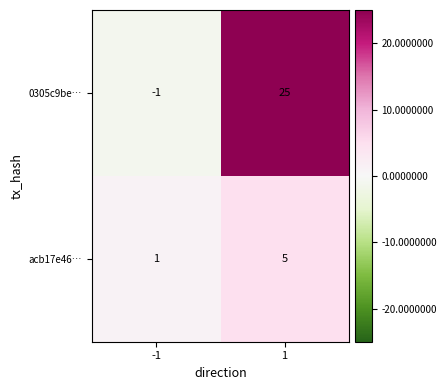

The 0305c9be… series shows 25 at 1. True or false?

True